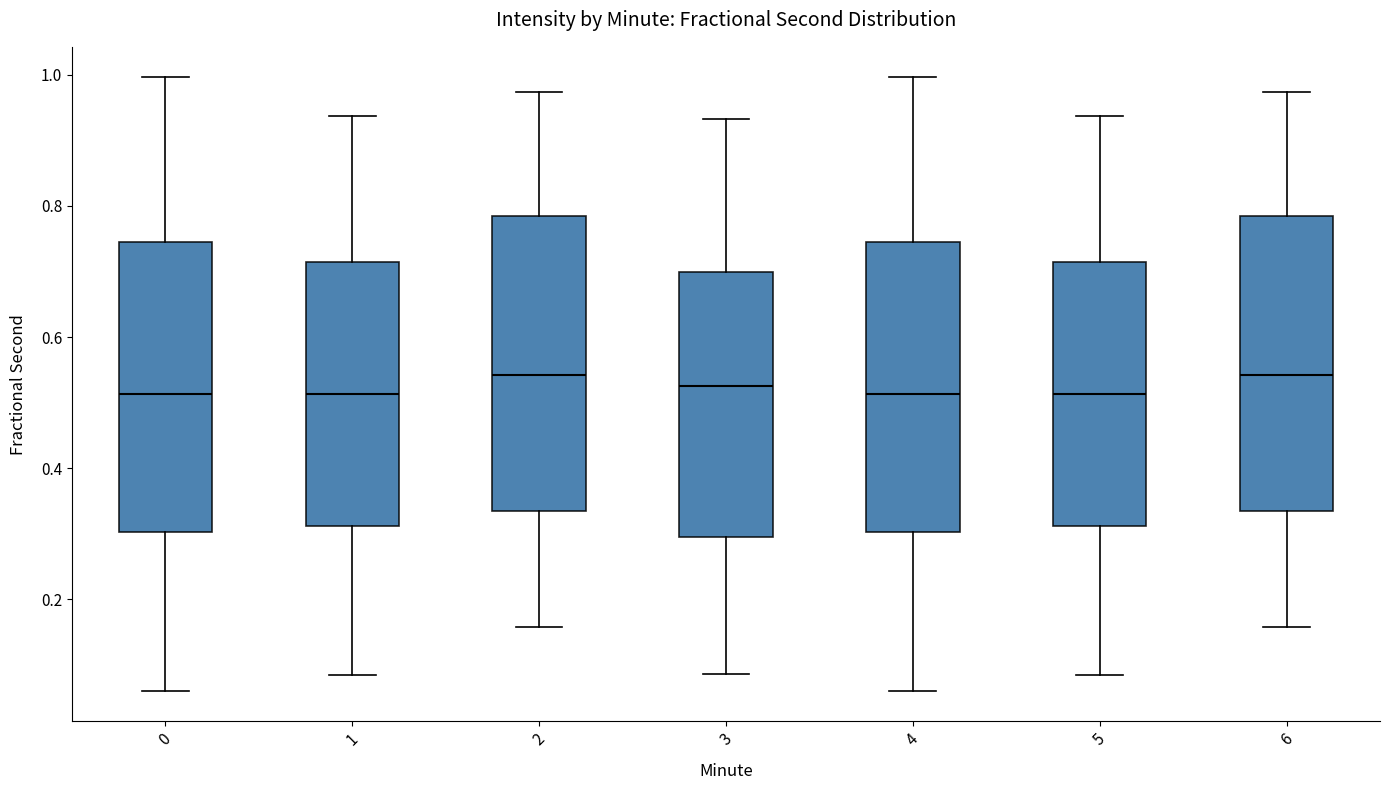

Reading left to right, read every box against the y-axis: the position of its median line, the range the box covers, and the ends of its whiskers. The values are not printed on the chart, so give them approximately, as read against the axis.

0: median 0.52, box 0.30 to 0.74, whiskers 0.06 to 1.00
1: median 0.52, box 0.32 to 0.72, whiskers 0.08 to 0.94
2: median 0.54, box 0.34 to 0.78, whiskers 0.16 to 0.98
3: median 0.52, box 0.30 to 0.70, whiskers 0.08 to 0.94
4: median 0.52, box 0.30 to 0.74, whiskers 0.06 to 1.00
5: median 0.52, box 0.32 to 0.72, whiskers 0.08 to 0.94
6: median 0.54, box 0.34 to 0.78, whiskers 0.16 to 0.98